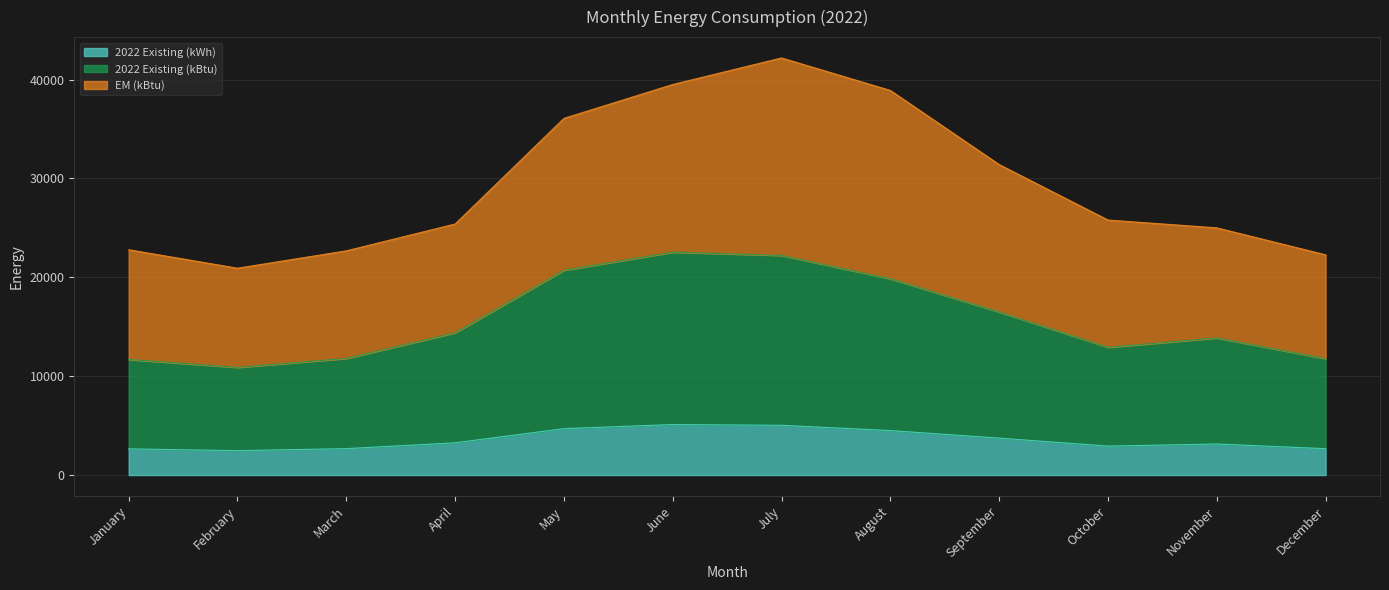

How many lines are shown in the chart?

3